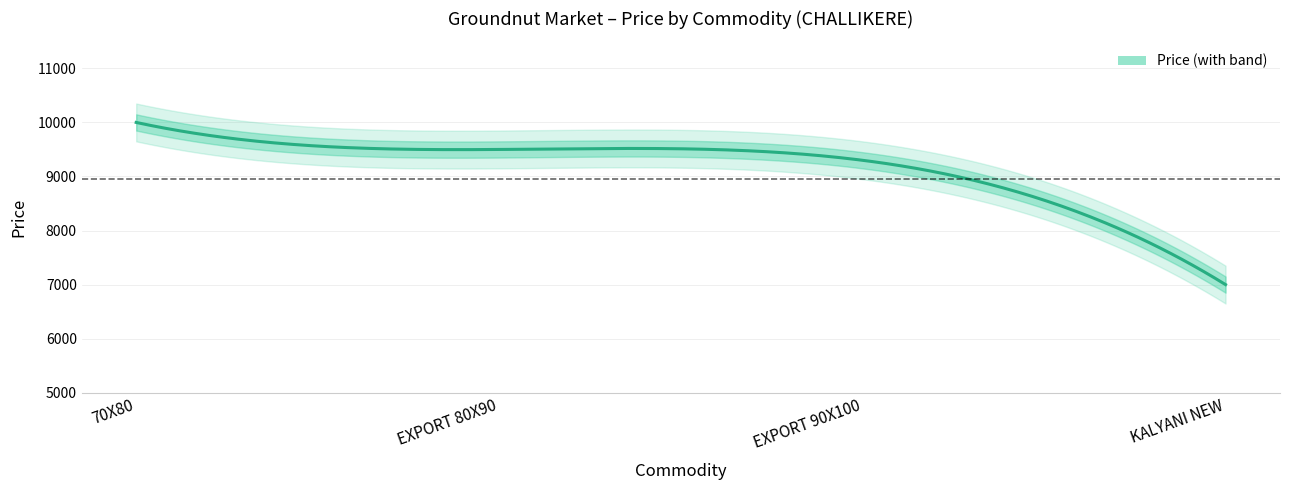

True or false: the data has more than 0 interior local peaks.

False